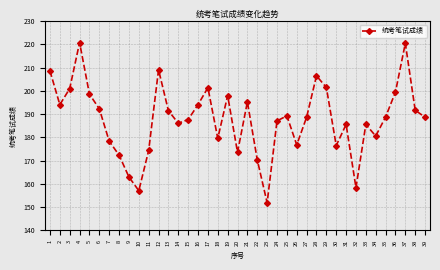

What is the difference between the maximum and second lowest values?

63.7